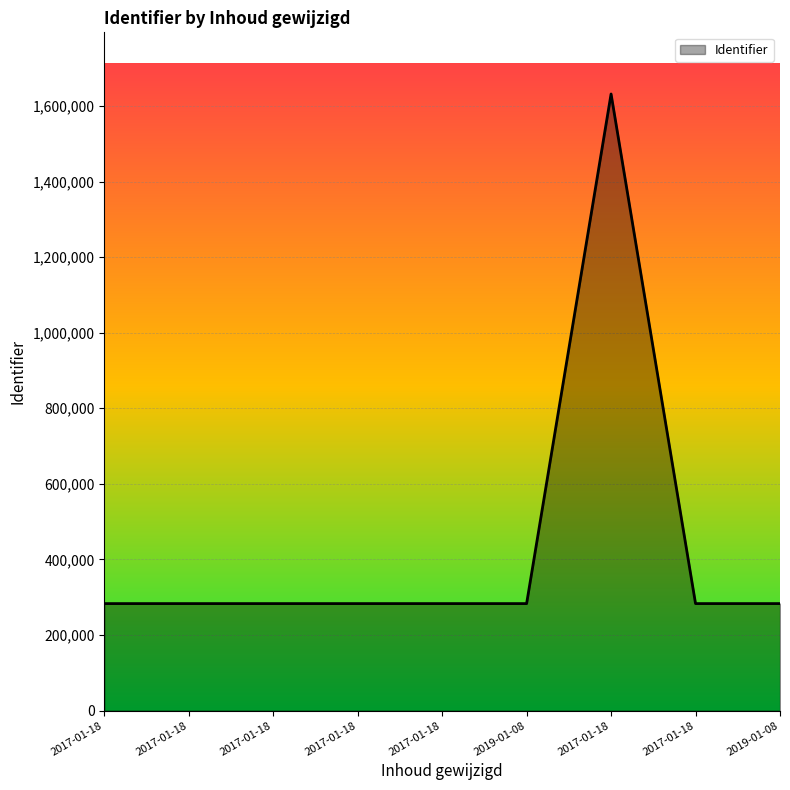

Does the chart have visible grid lines?

Yes